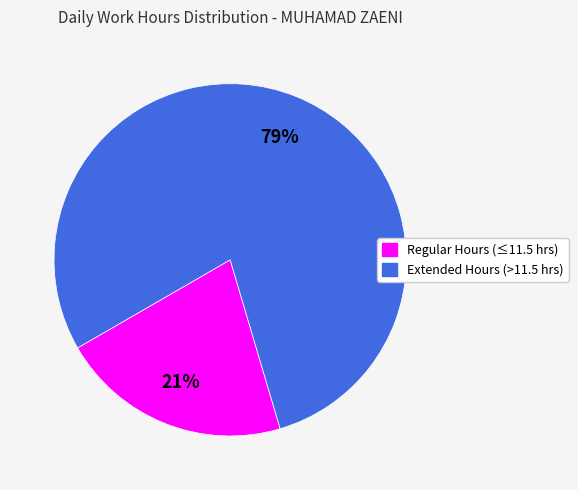

To the nearest percent, what is the average slice percentage?

50%